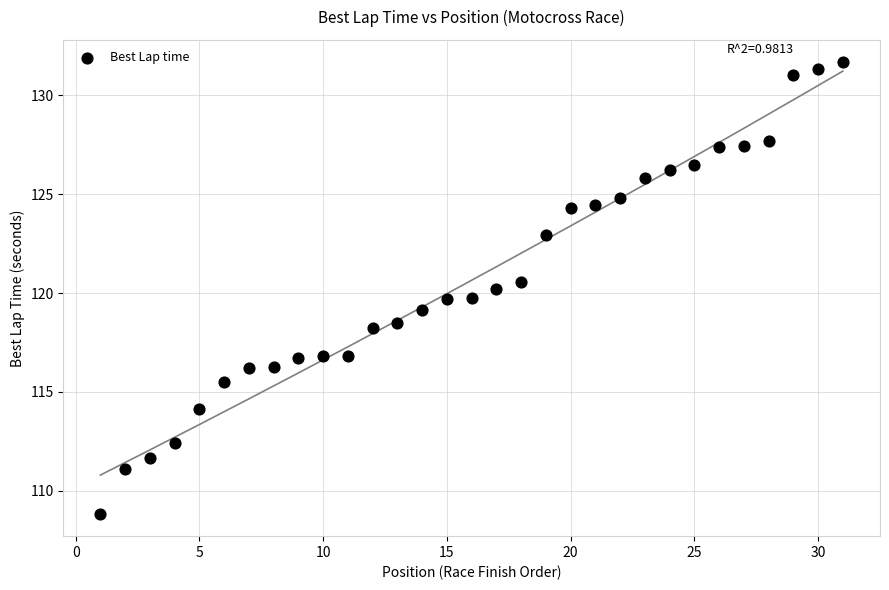

What is the range of Y values (max minus min)?

22.8